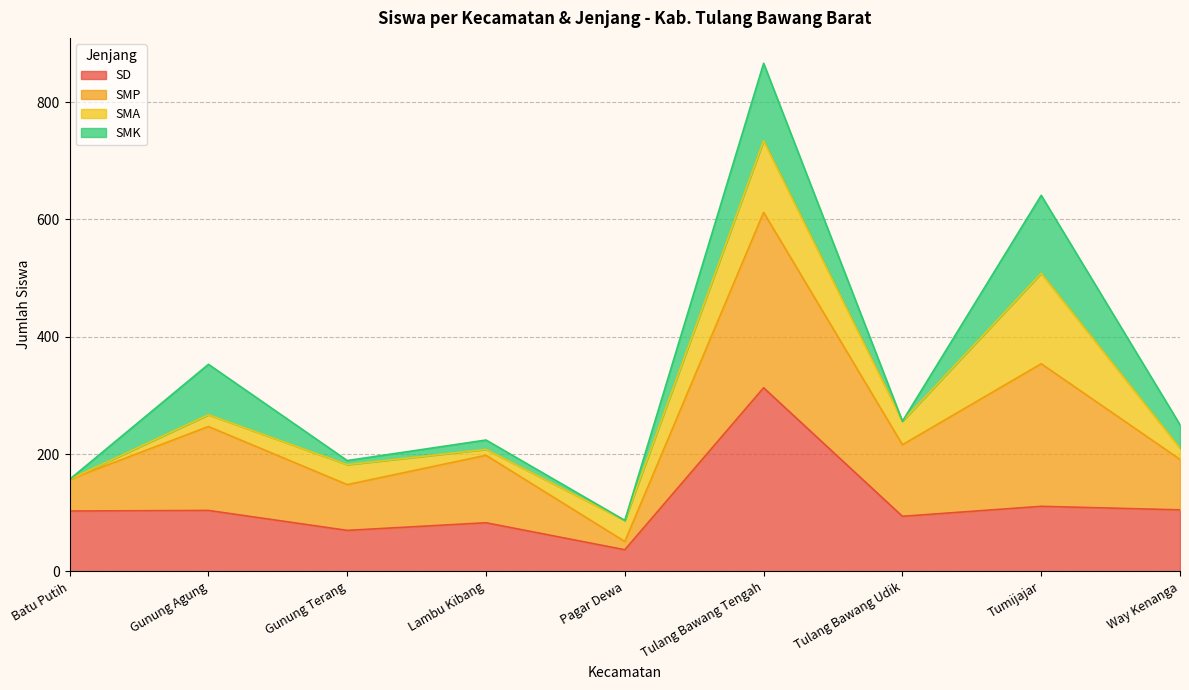

At which category is the sum across all series the highest?

Tulang Bawang Tengah